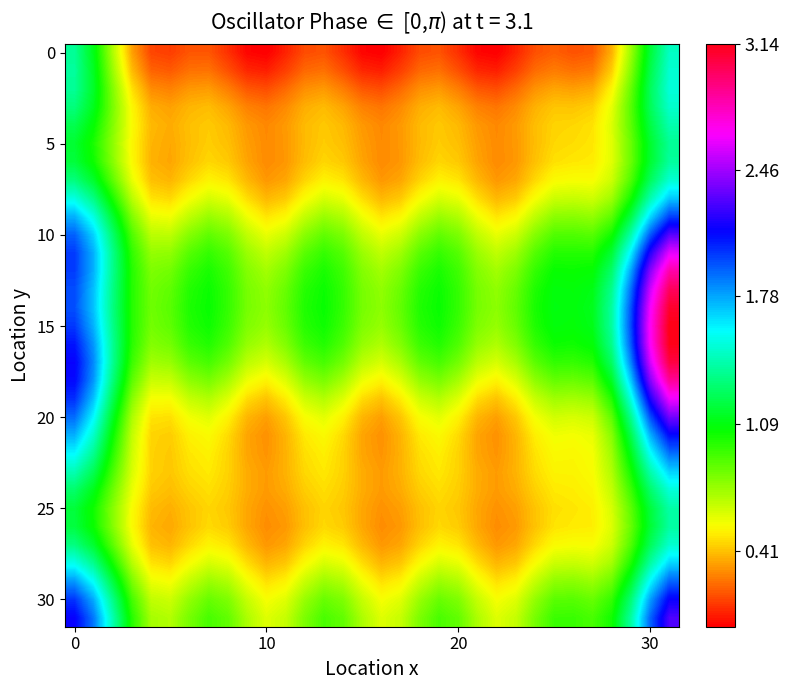

At how many categories does at least one series exceed 2?

3